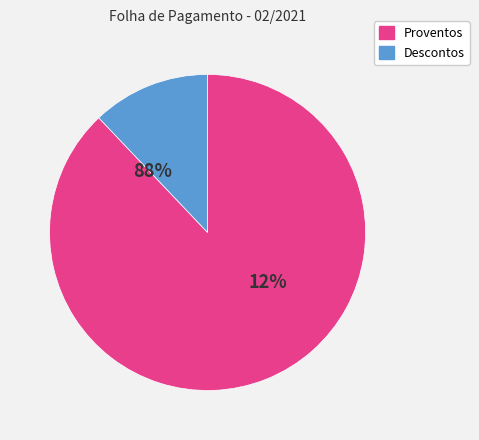

The FRANCISCO ENESTO RIBEIRO slice represents 22% of the pie. True or false?

False